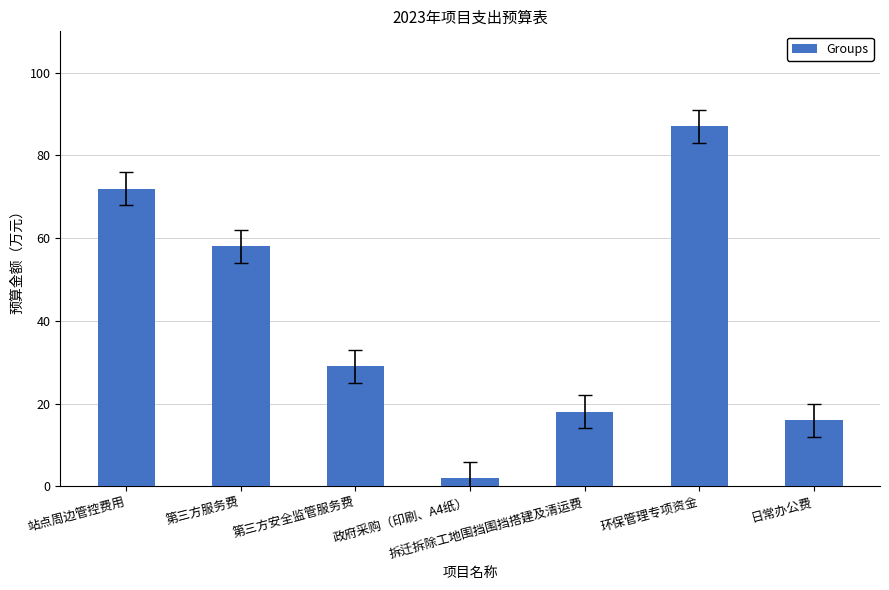

Is it true that the value at 第三方服务费 is 88?

False